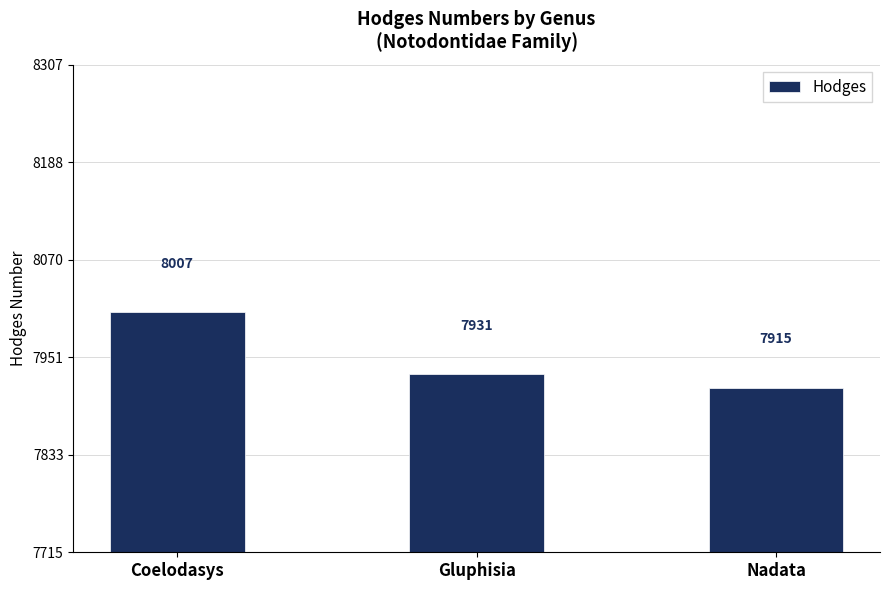

Are the bars horizontal?

No